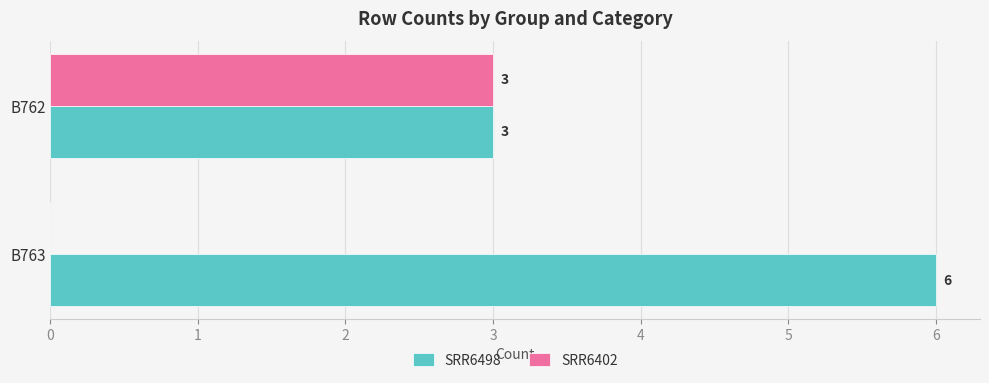

What is the average value of the SRR6402 series?

2